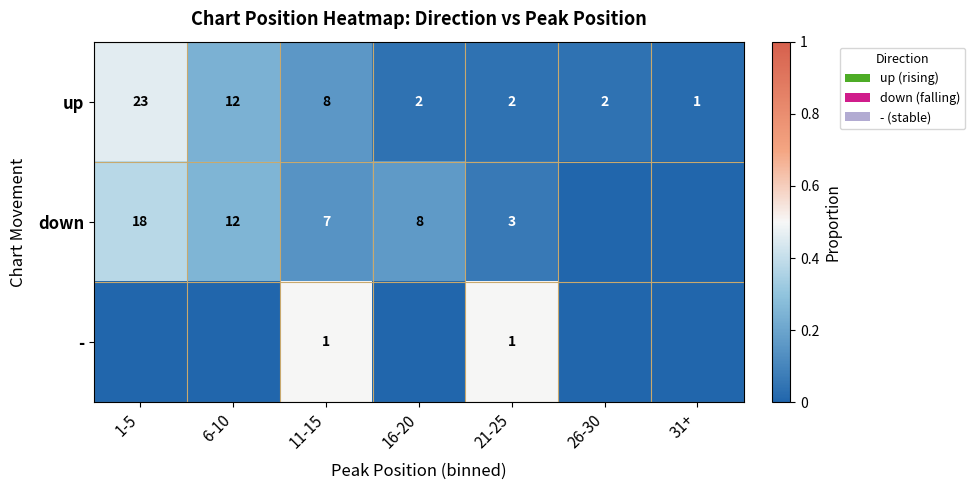

What is the difference between the down values at 11-15 and 1-5?

11